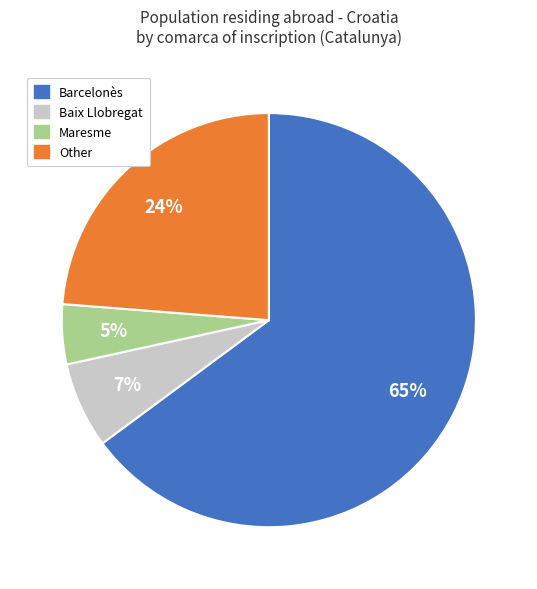

To the nearest percent, what is the average slice percentage?

25%